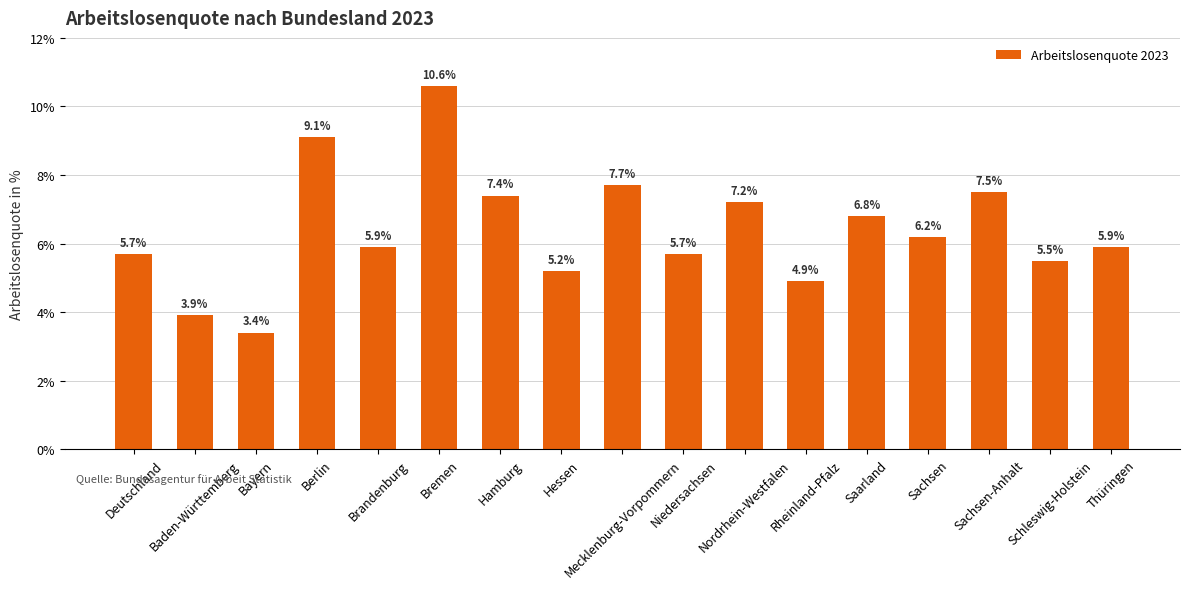

Which has a higher value, Bremen or Hamburg?

Bremen